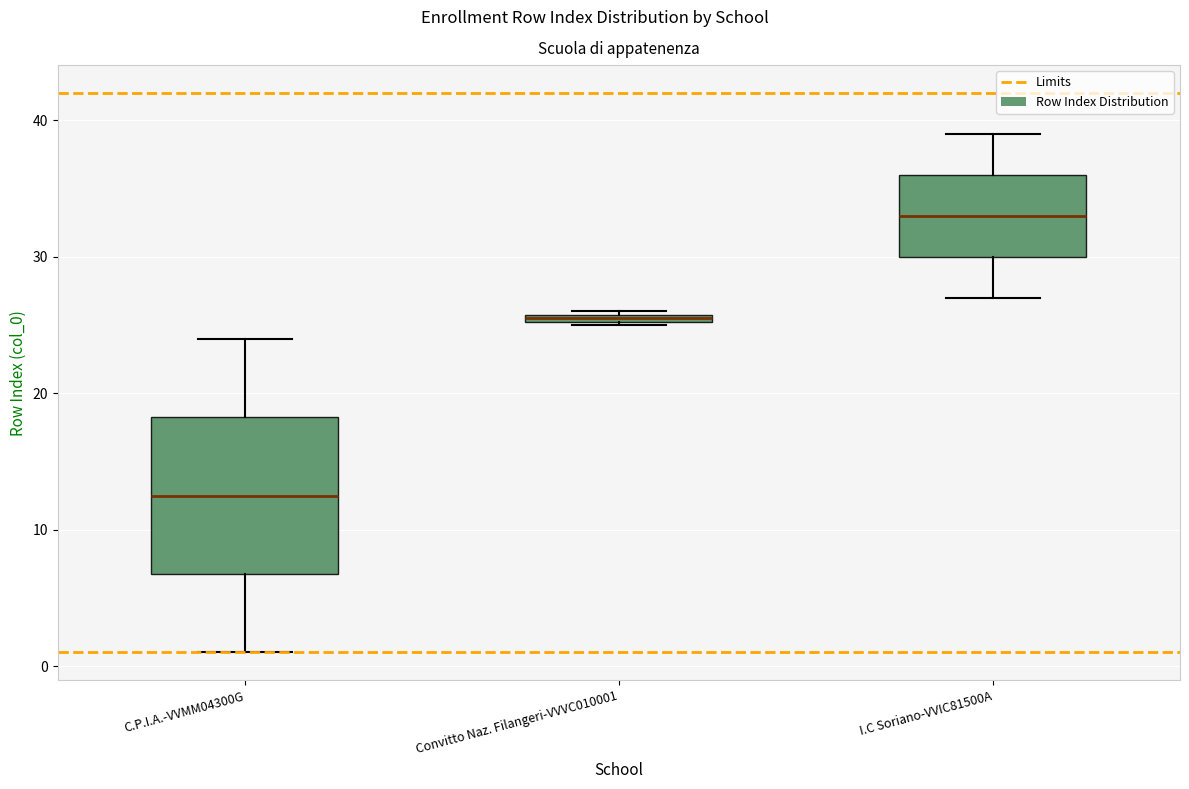

Comparing the boxes themselves (not the whiskers), which one is the tallest?

C.P.I.A.-VVMM04300G